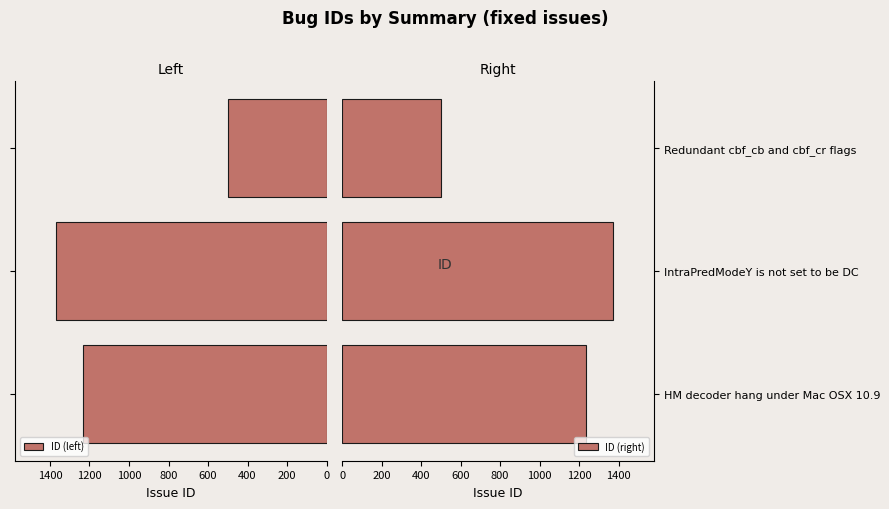

What is the difference between the maximum and minimum values in the ID (right) series?

872